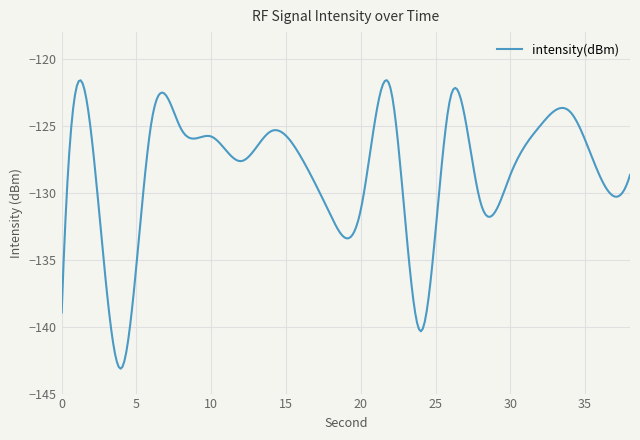

What is the minimum value shown in the chart?

-143.1